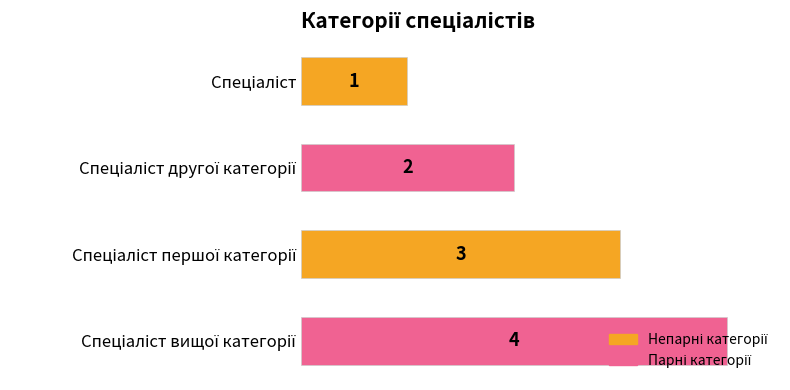

What is the value of the 1st bar from the top?

1